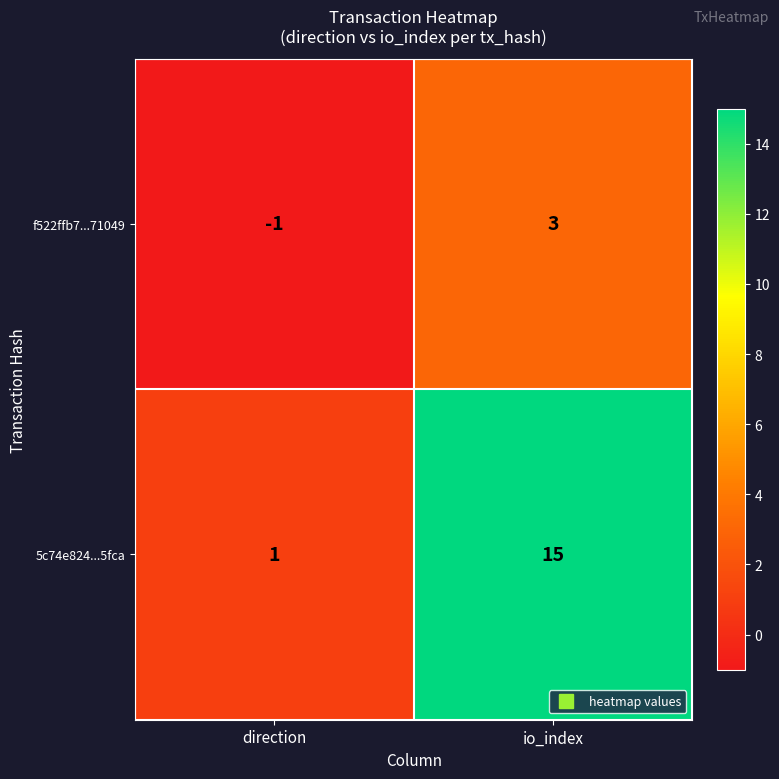

Reading left to right, list all the values displayed in this chart.

f522ffb7...71049: direction=-1	io_index=3
5c74e824...5fca: direction=1	io_index=15